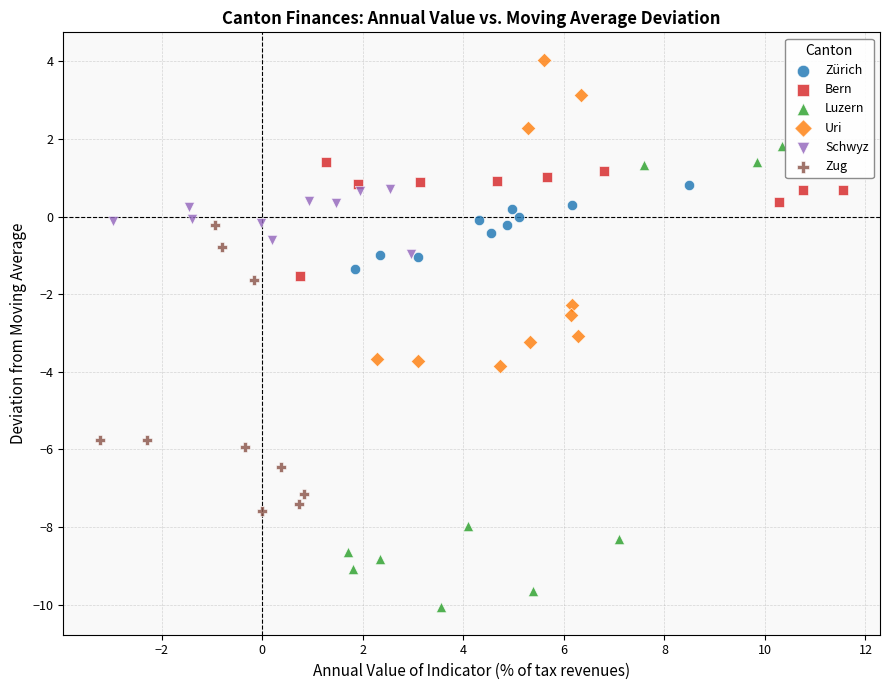

Which series contains the highest Y value?

Uri